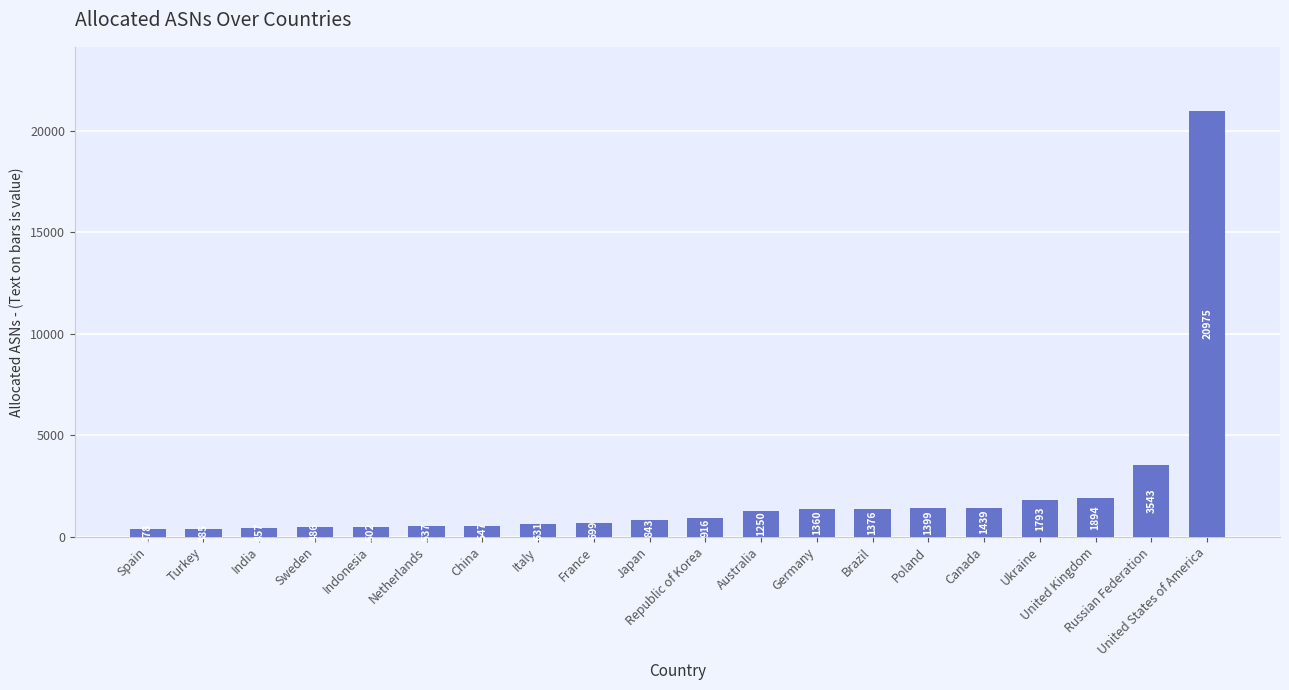

What is the difference between the maximum and minimum values?

20597